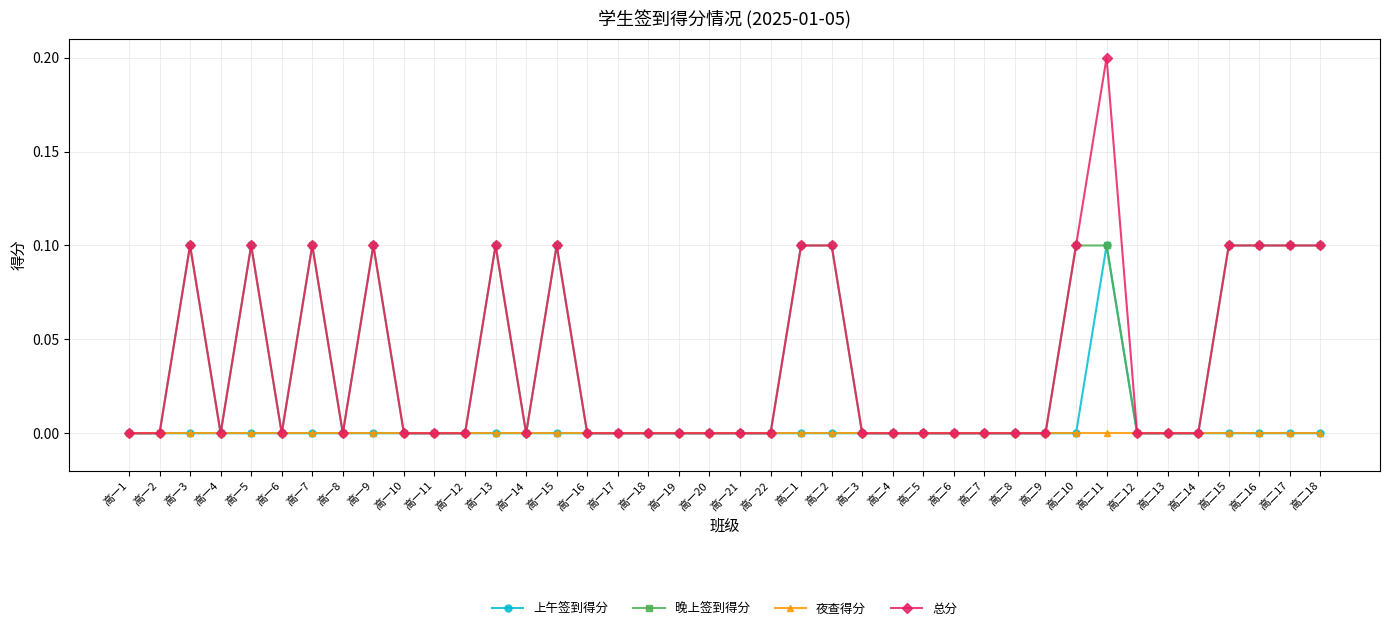

Count the number of categories in the chart.

40